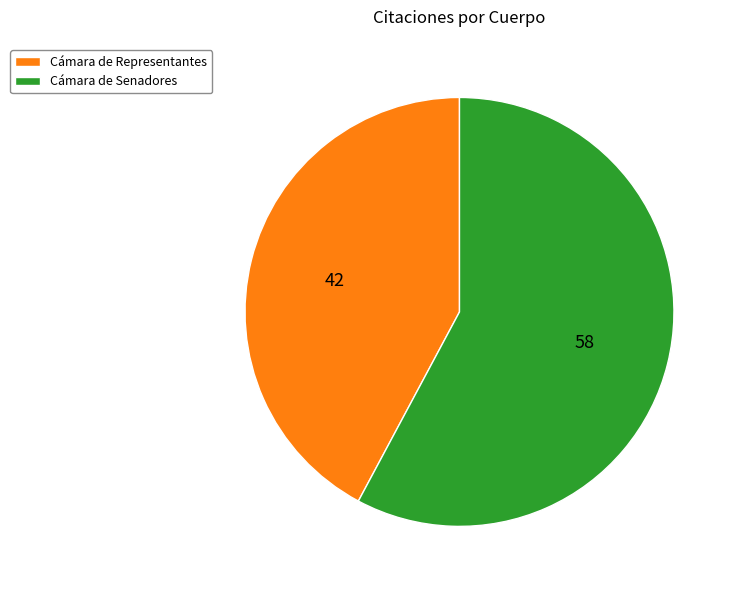

What is the ratio of the value at Cámara de Senadores to the value at Cámara de Representantes?

1.4